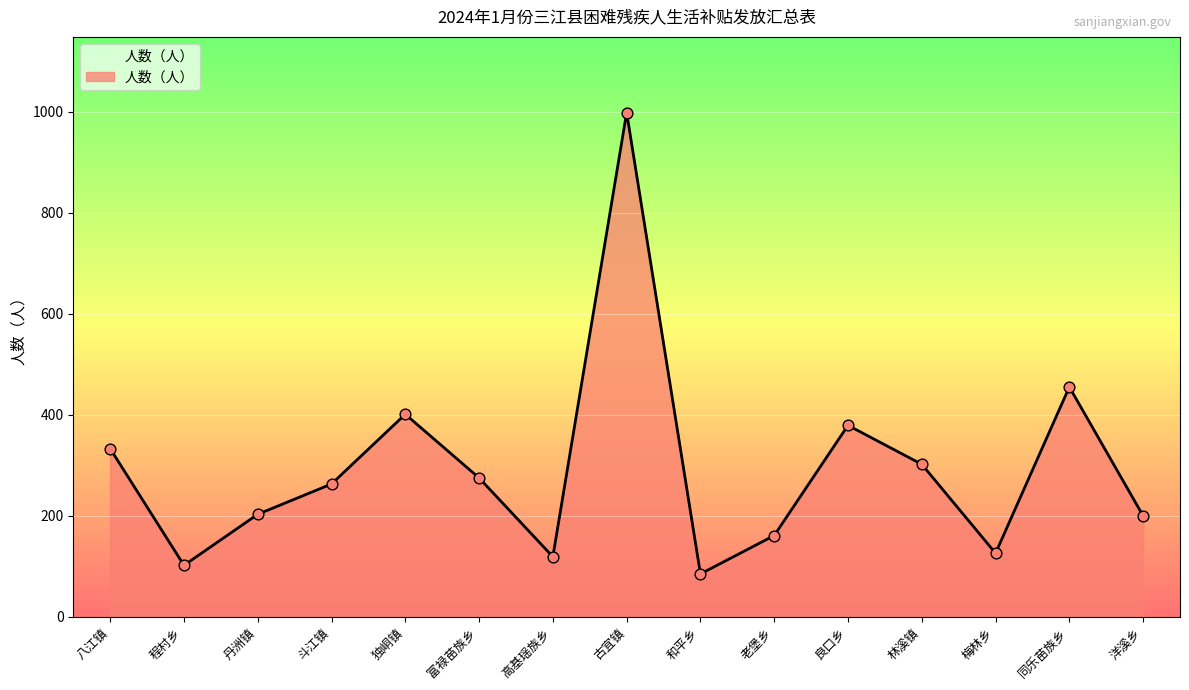

What is the ratio of the value at 程村乡 to the value at 独峒镇?

0.3